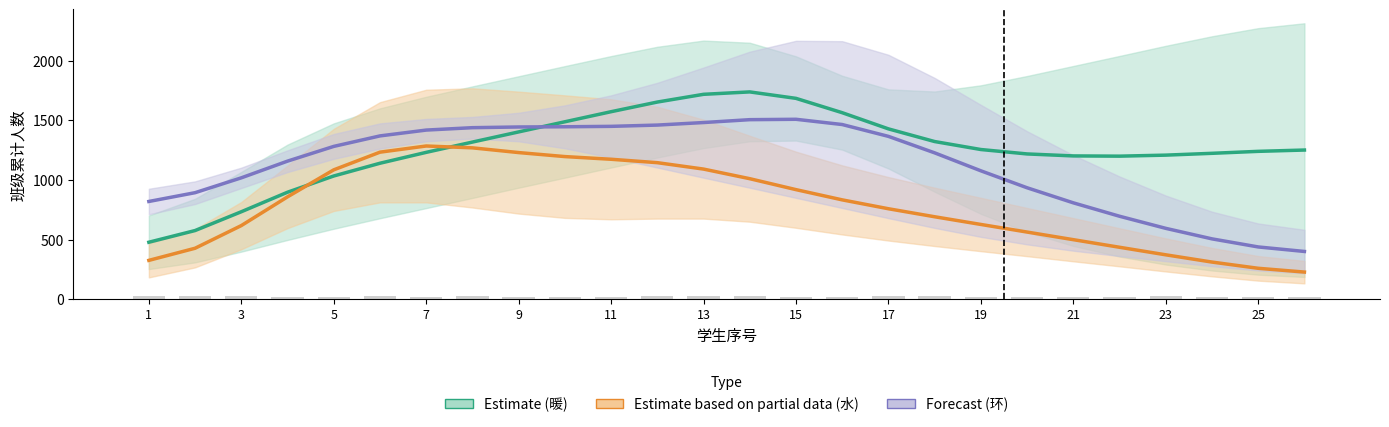

What is the minimum value for Forecast (环)?

400.5